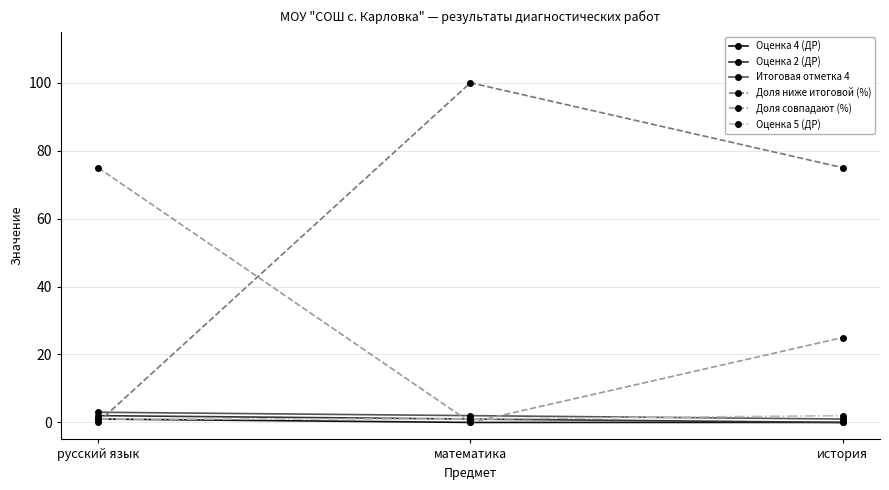

What is the approximate value of Итоговая отметка 4 at математика?

2